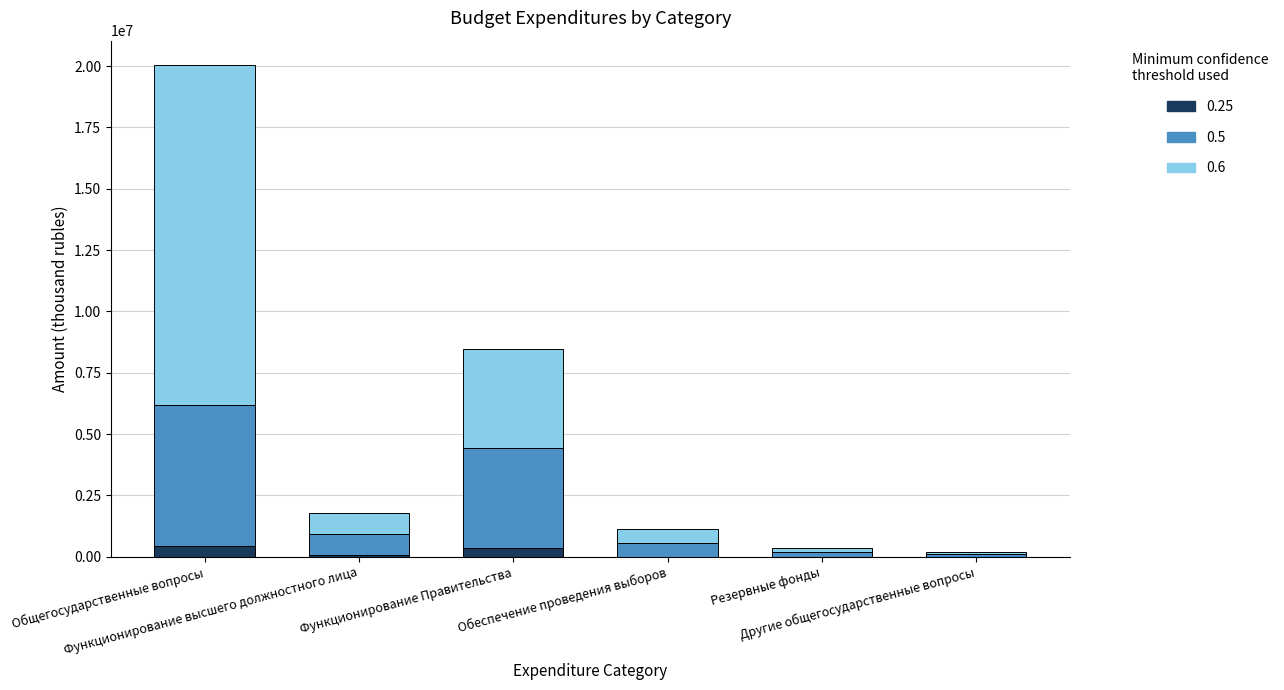

True or false: 0.25 has a value of 444460.9 at Общегосударственные вопросы.

True